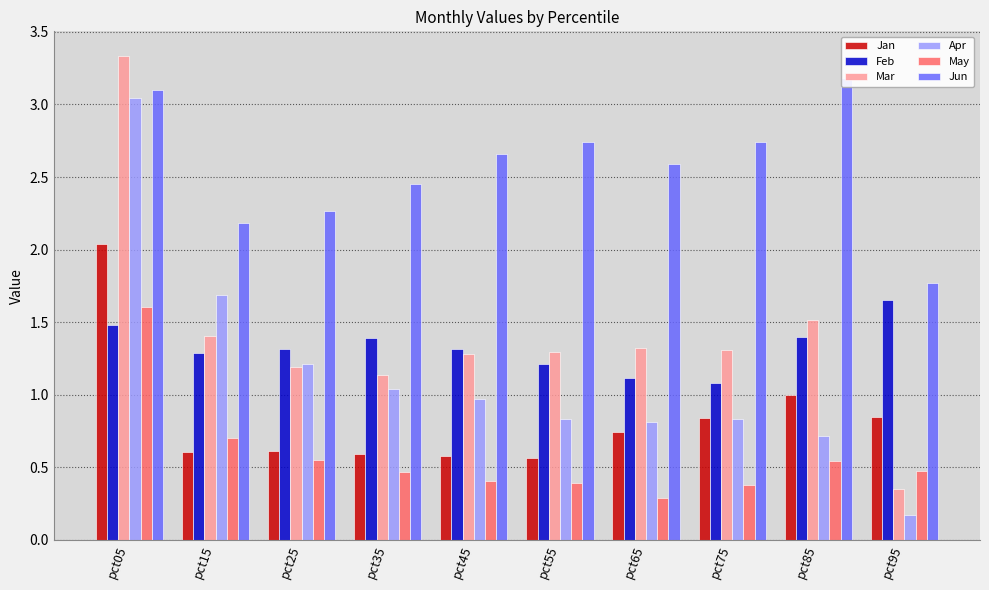

Between pct15 and pct75, which series saw the biggest shift?

Apr